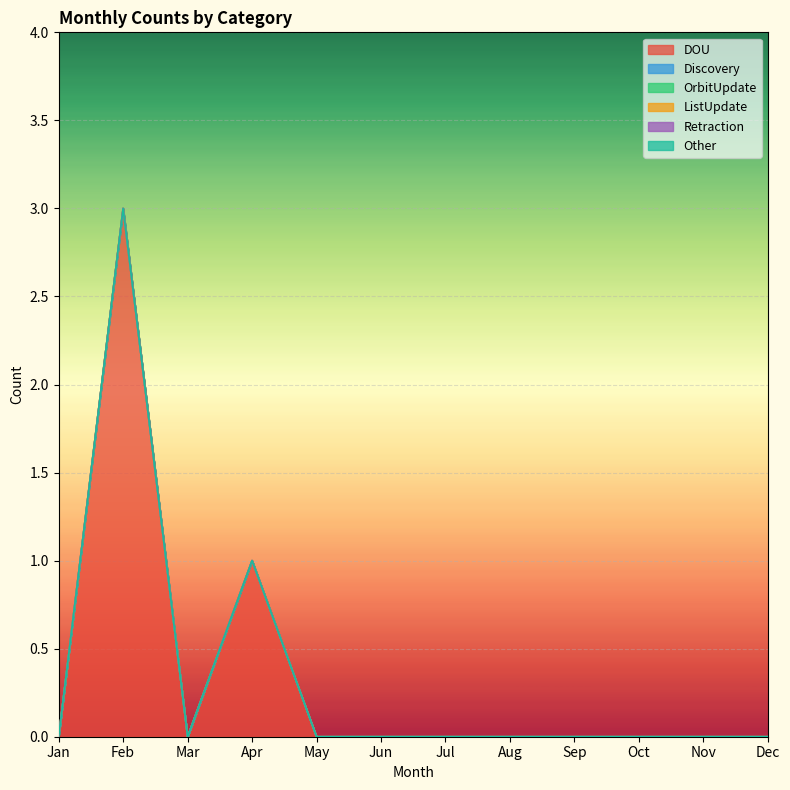

The value of Other at Jun is 0. True or false?

True